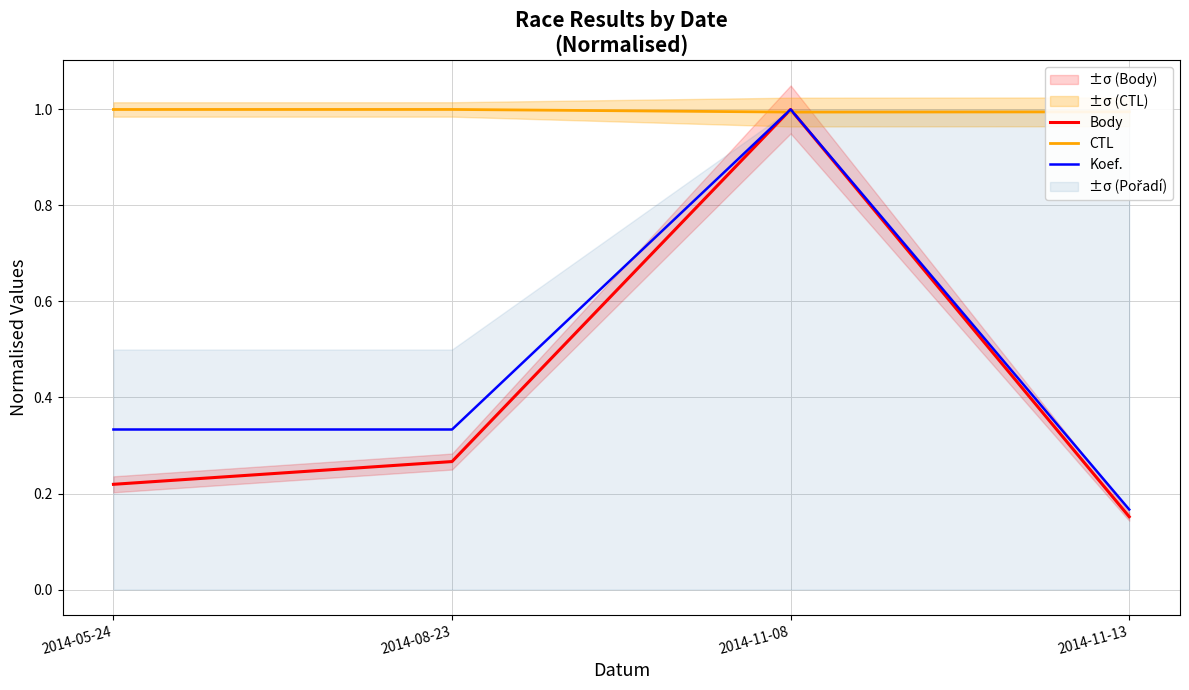

True or false: Body has a value of 0.4 at 2014-05-24.

False